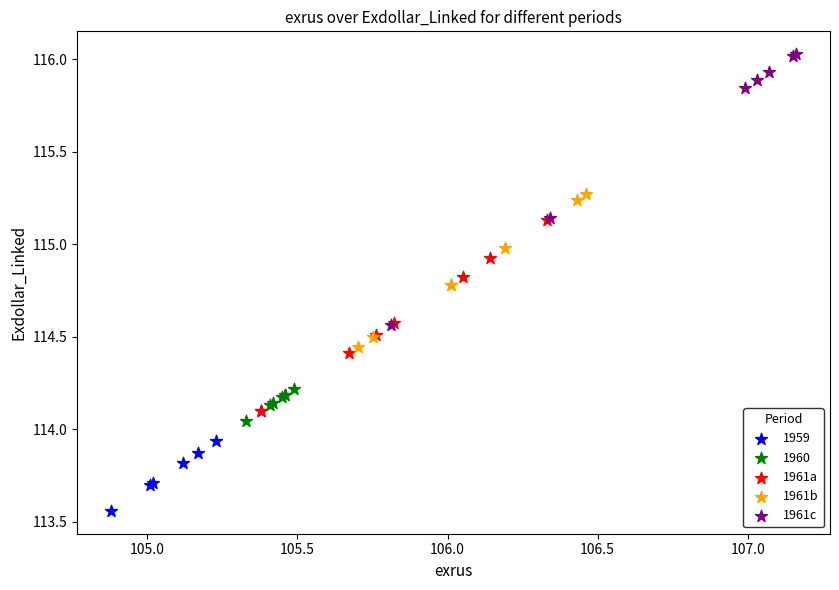

Which series contains the lowest Y value?

1959